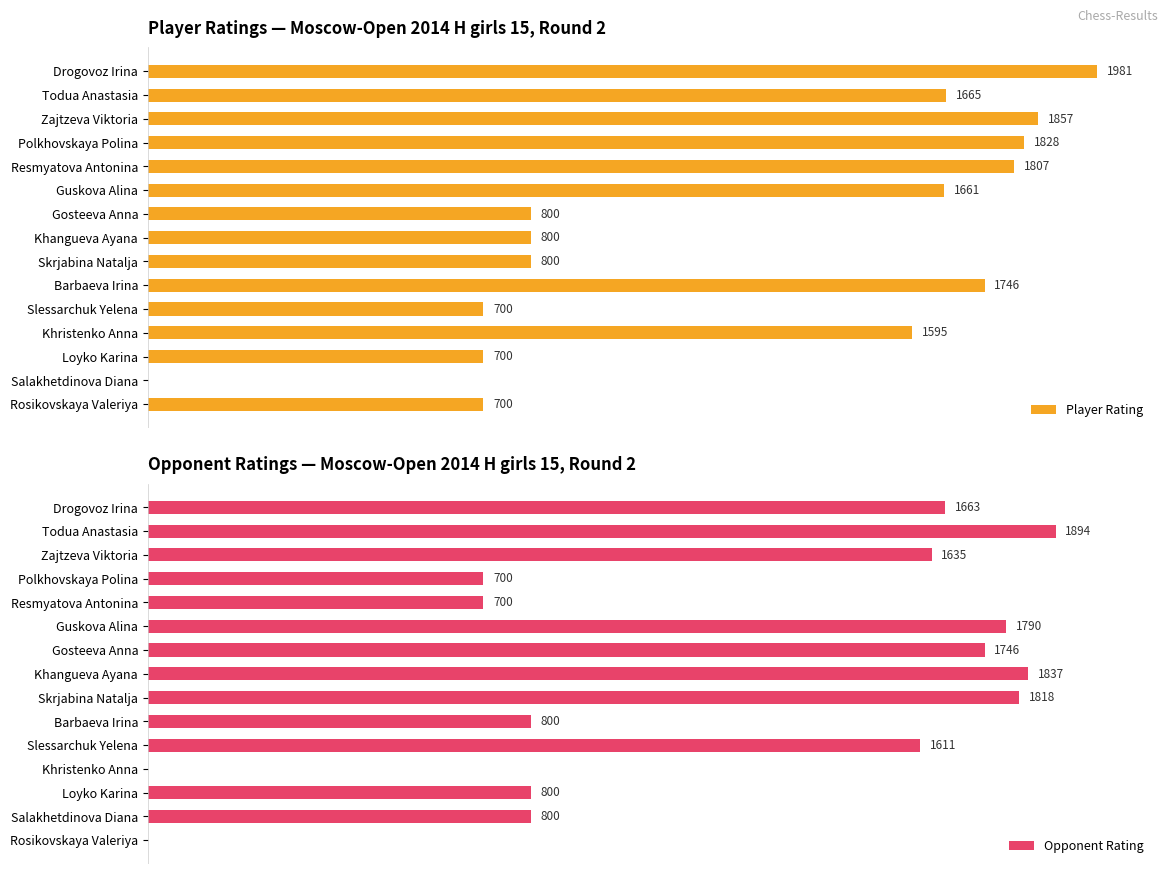

The Player Rating series shows 2464 at Todua Anastasia. True or false?

False